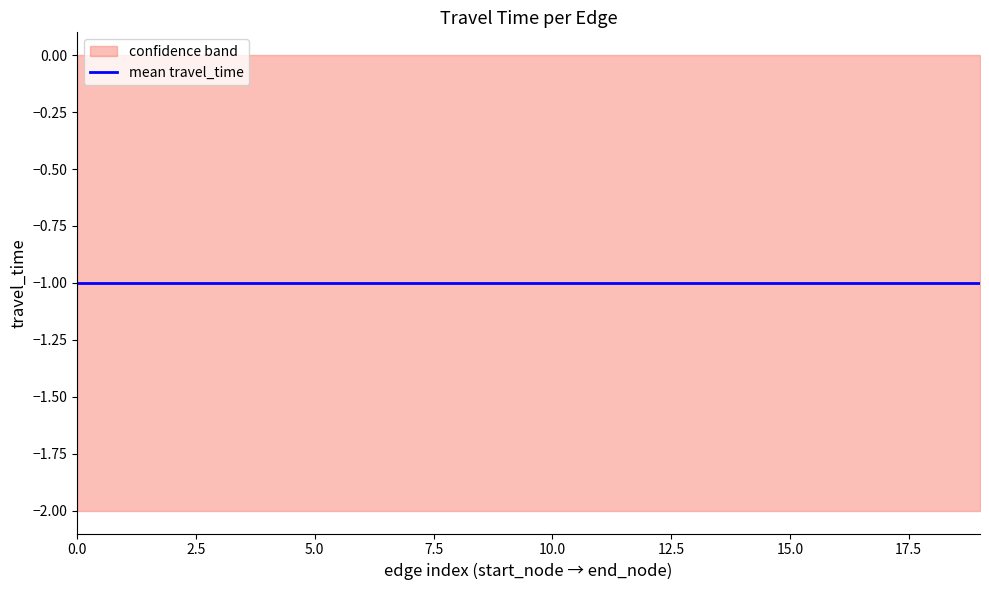

What is the minimum value shown in the chart?

-1